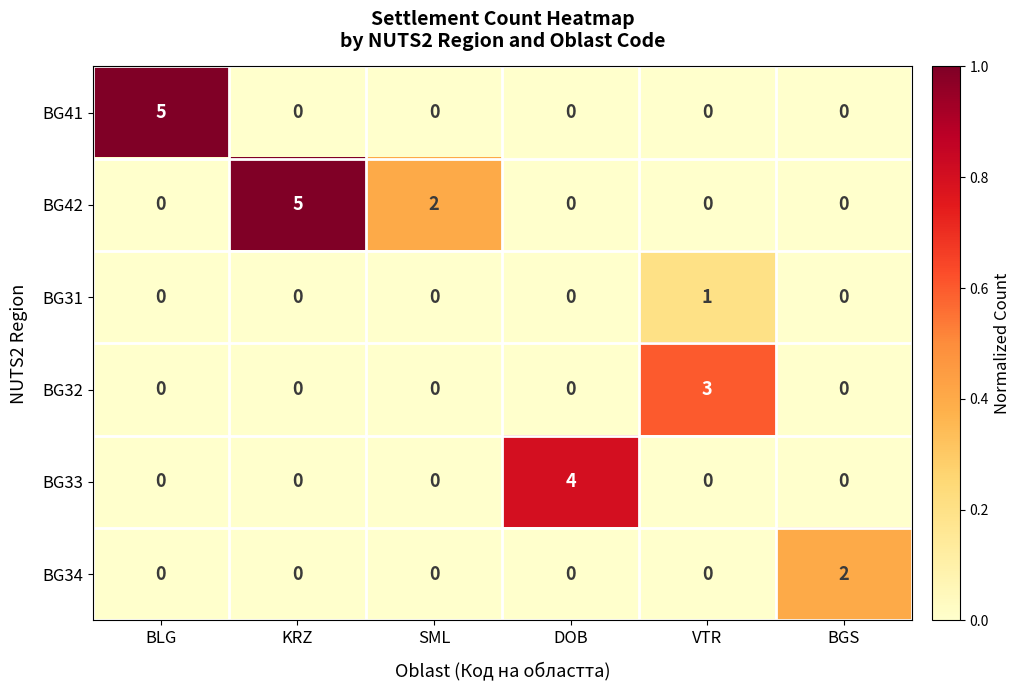

At which label does BG32 reach its peak?

VTR